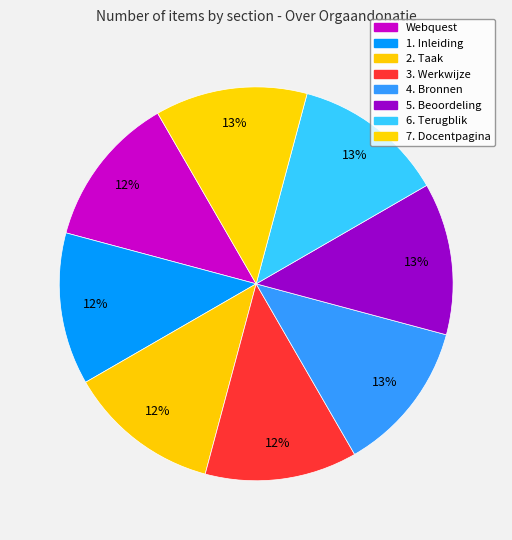

Does any single category account for the majority?

No